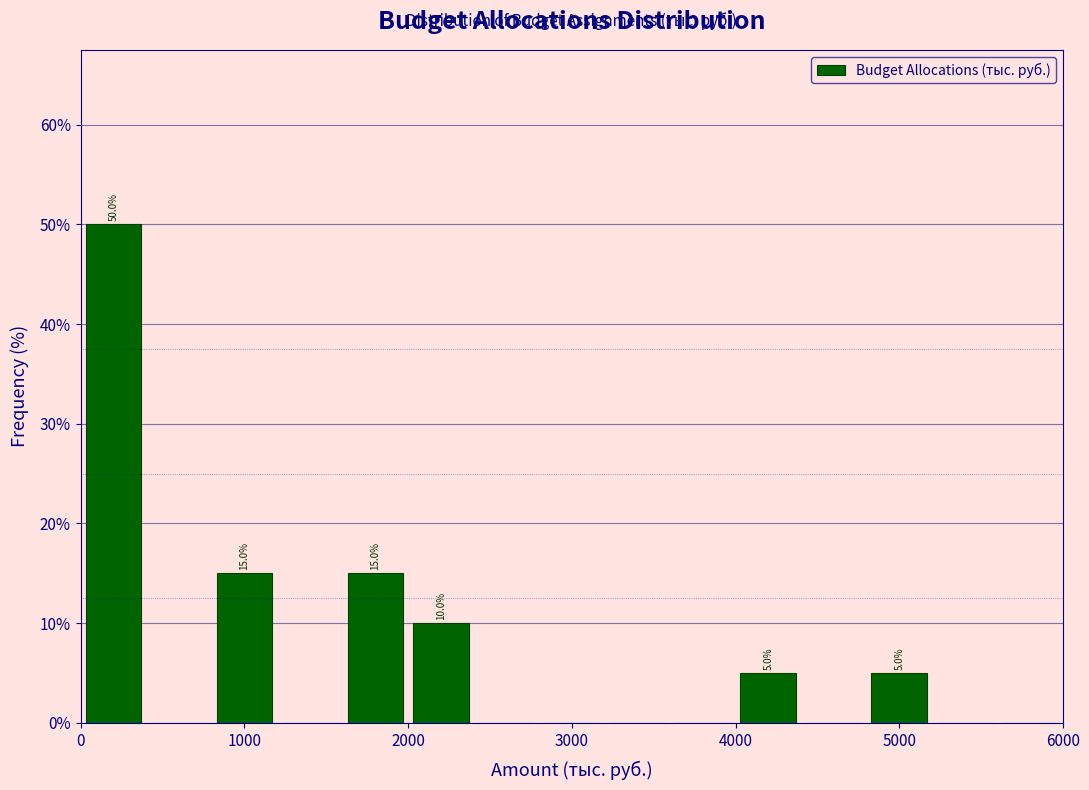

Over which range of the x-axis is the bar tallest?

0 to 400